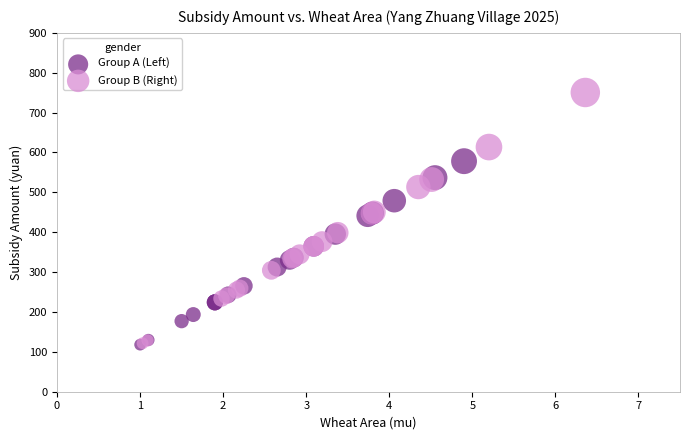

Which series has the widest spread of Y values?

Group B (Right)